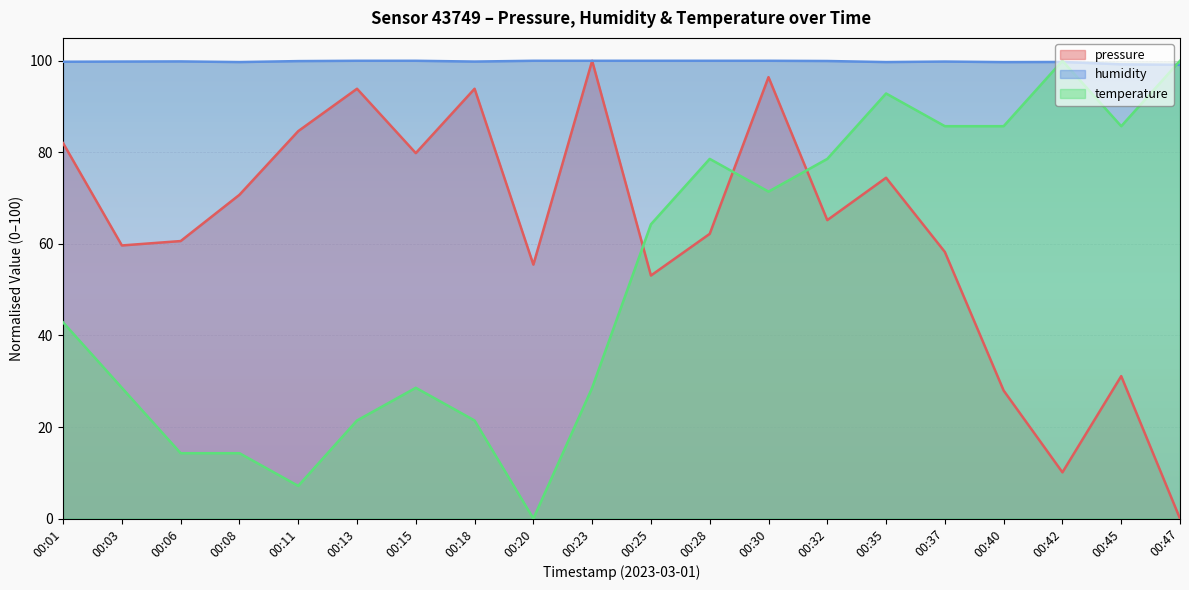

Where does the pressure series first go above 65?

00:01